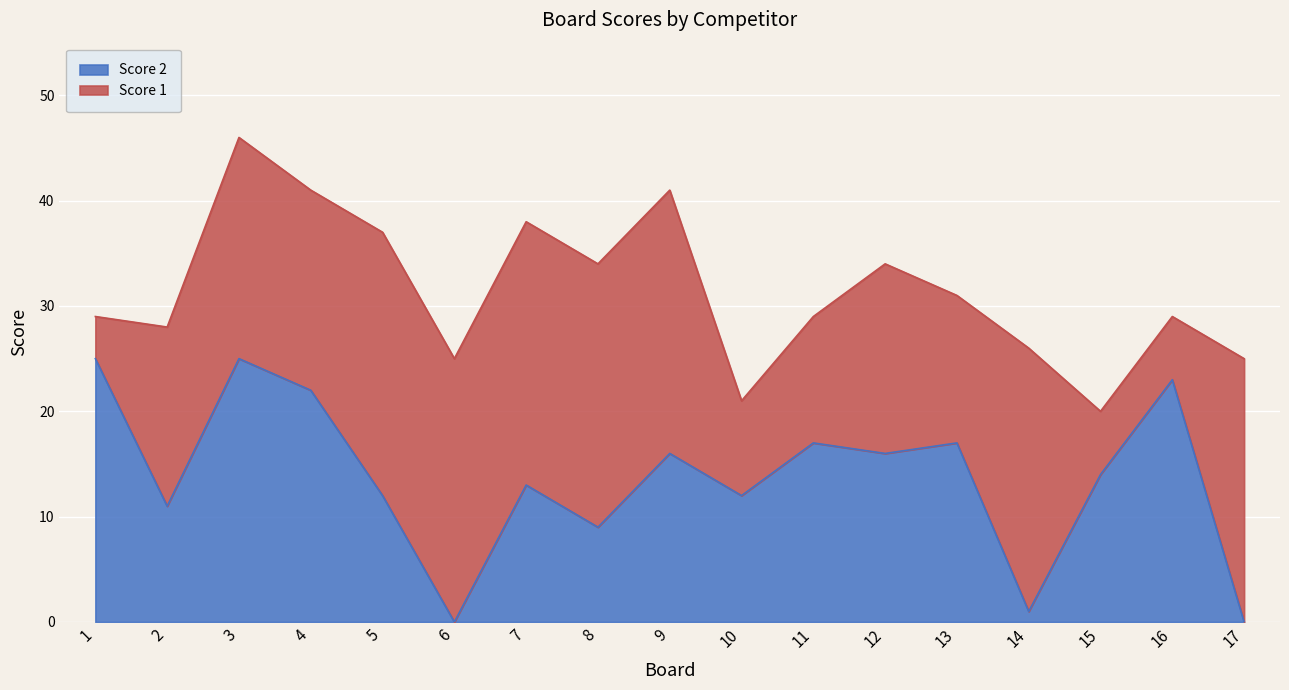

List the labels in order of value, smallest first.

6, 17, 14, 8, 2, 5, 10, 7, 15, 9, 12, 11, 13, 4, 16, 1, 3